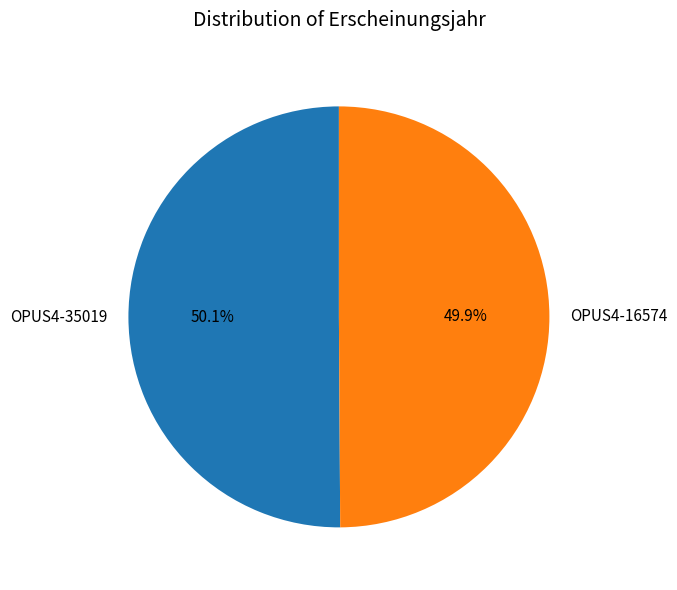

Do OPUS4-16574 and OPUS4-35019 together represent more than half of the pie?

Yes